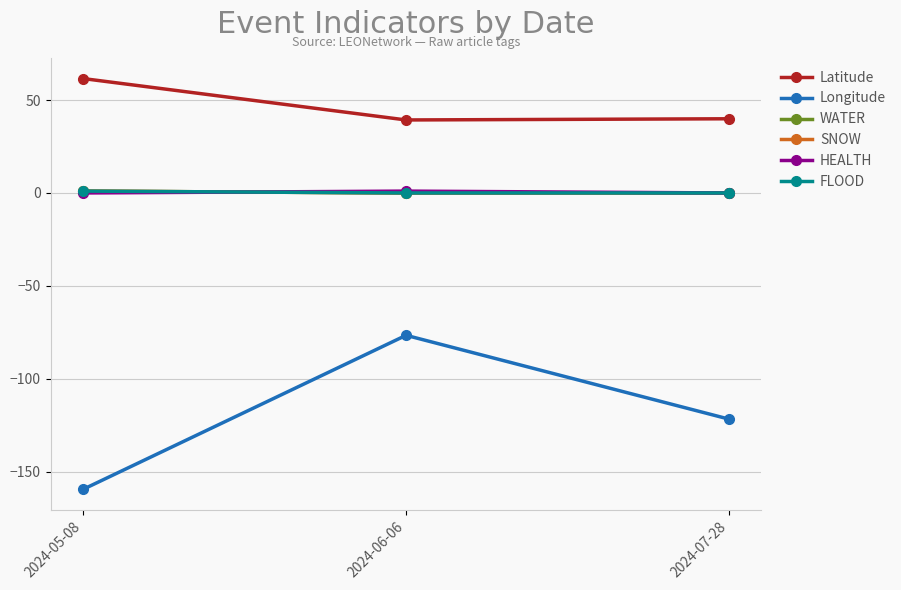

What is the spread (max minus min) of values at 2024-06-06?

115.9